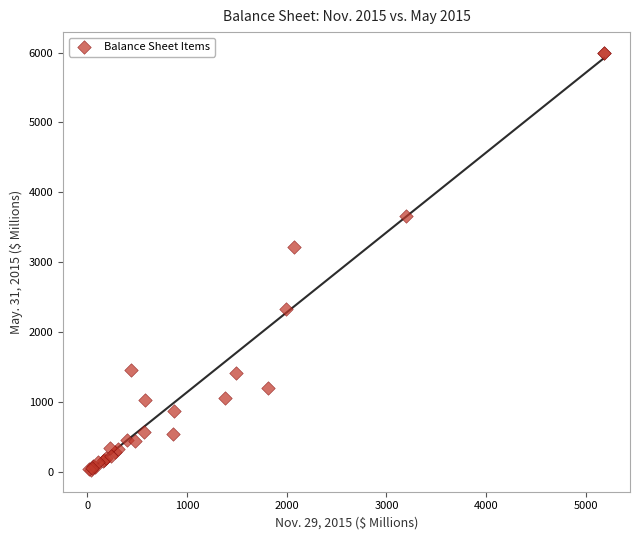

What Y value in the scatter plot is closest to 3006?

3215.8